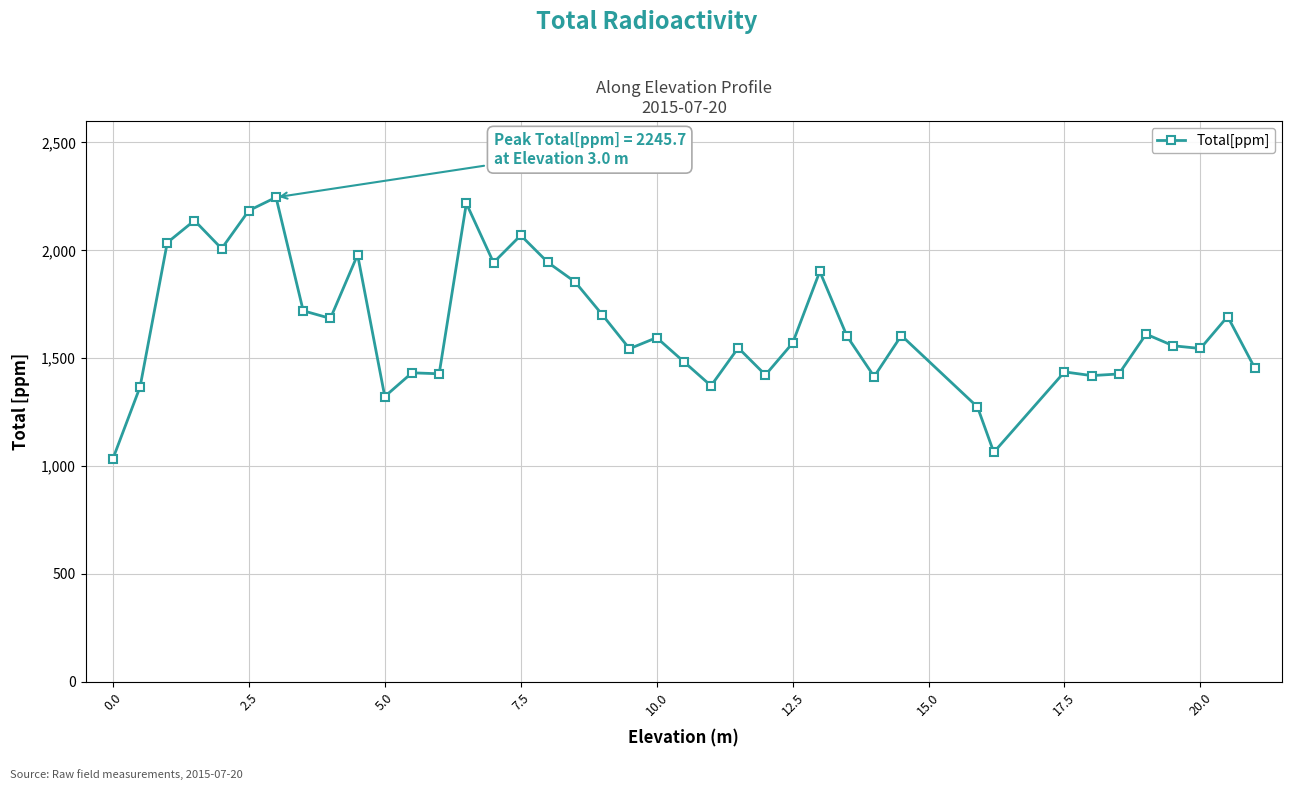

What is the value of the 30th point from the left?

1605.0